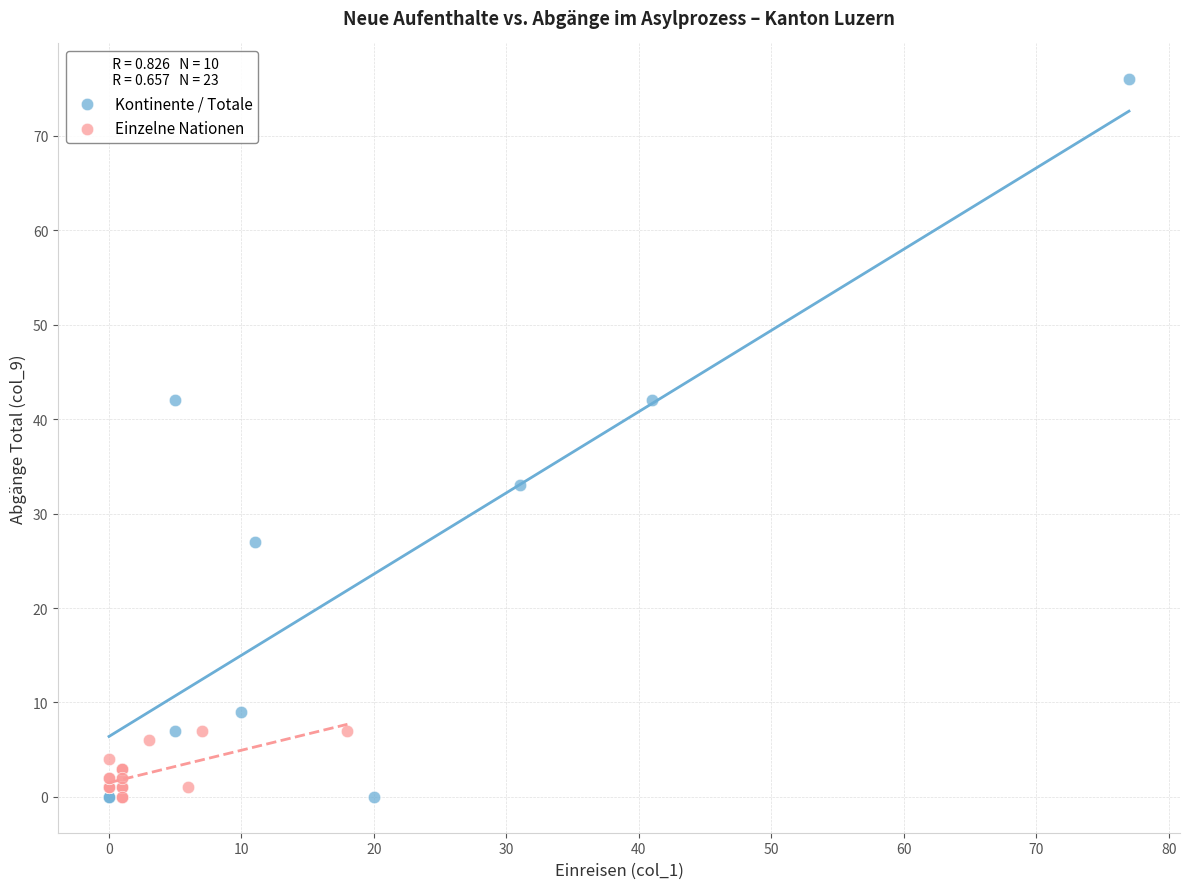

Which series reaches the maximum Y coordinate?

Kontinente / Totale